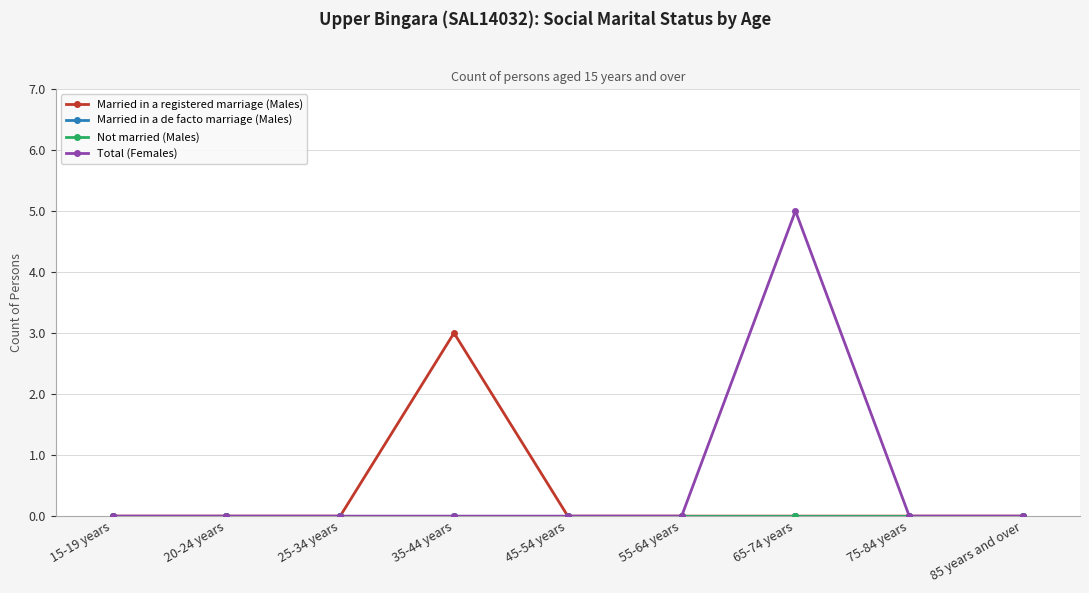

True or false: Married in a de facto marriage (Males) and Married in a registered marriage (Males) cross at least once.

False